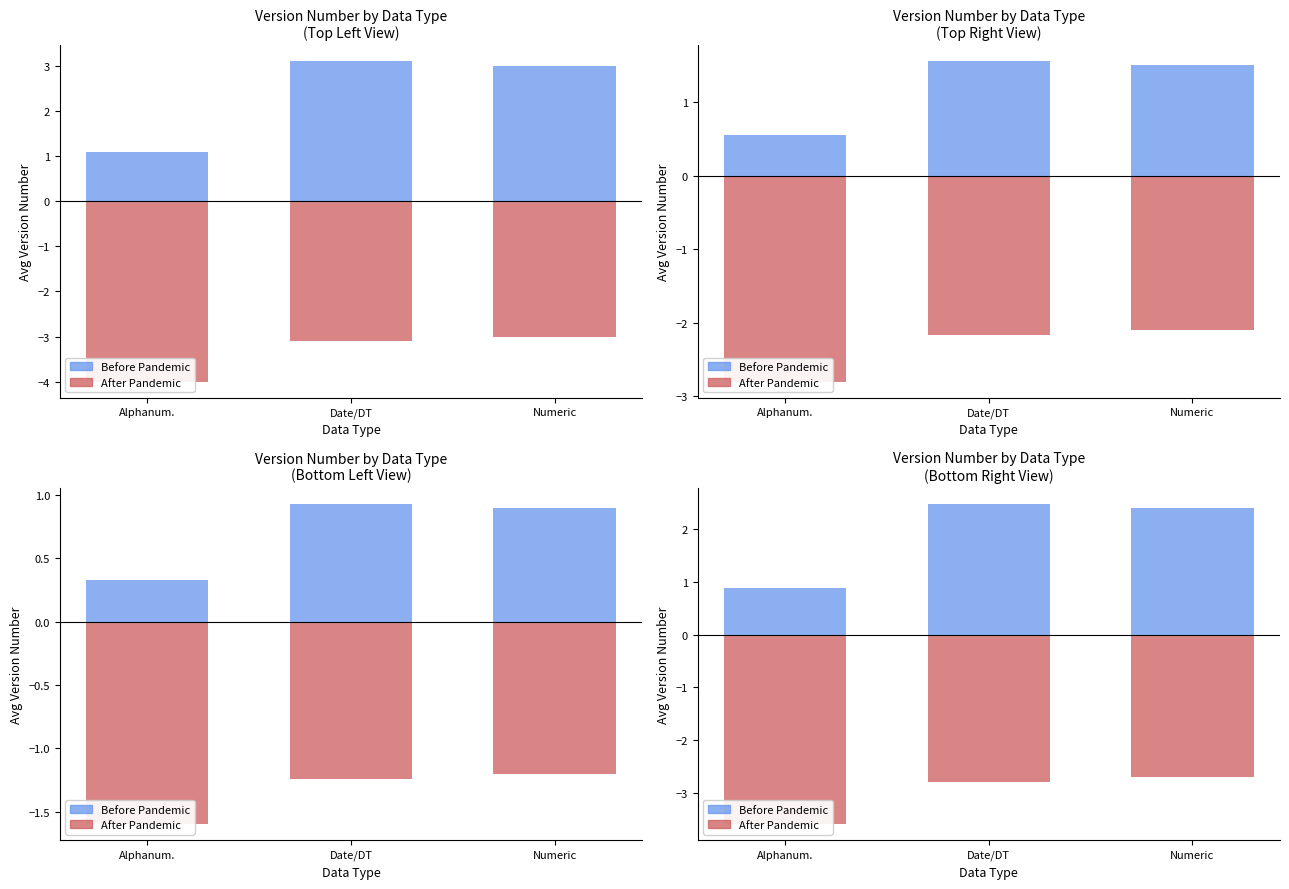

What is the maximum value for After Pandemic?

-2.7